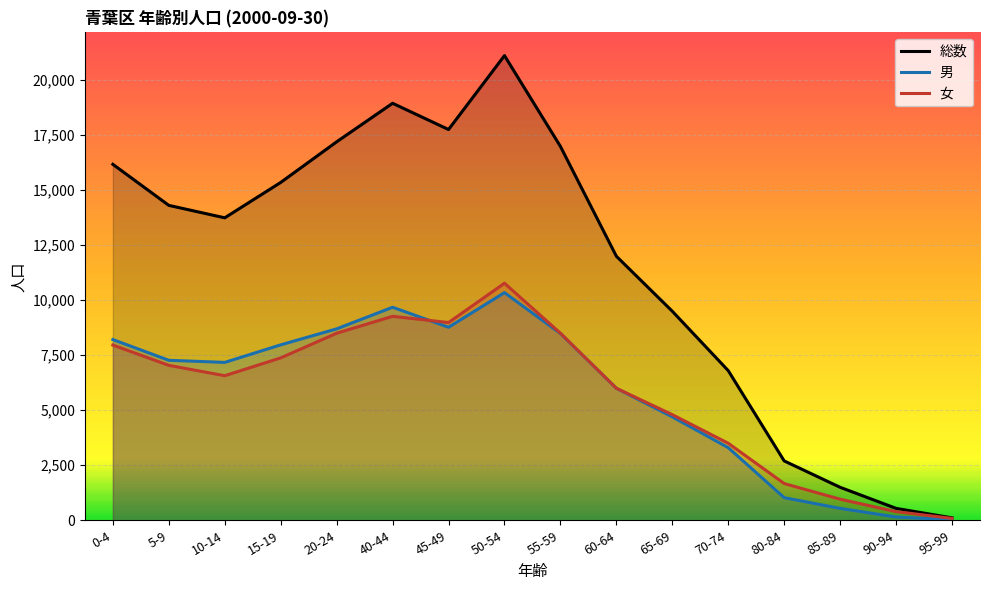

Count the number of categories in the chart.

16